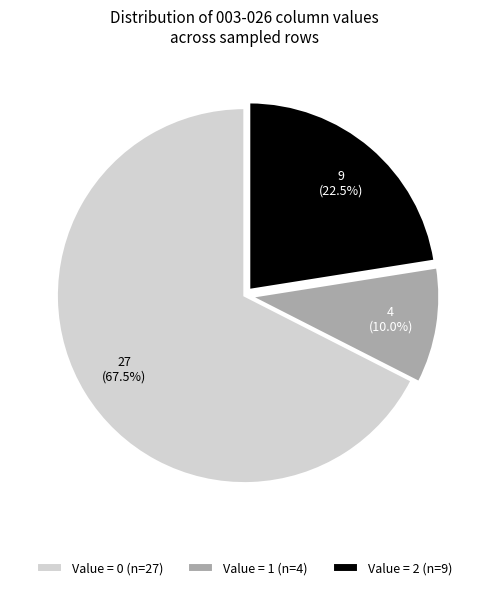

Which category has the biggest portion of the pie?

Value = 0 (n=27)